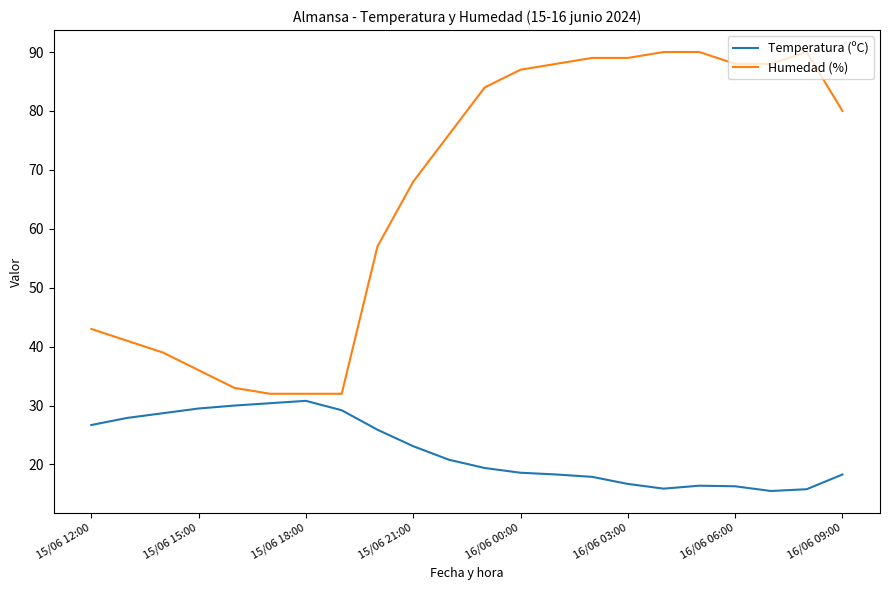

Rank the series by their average value, from lowest to highest.

Temperatura (ºC), Humedad (%)